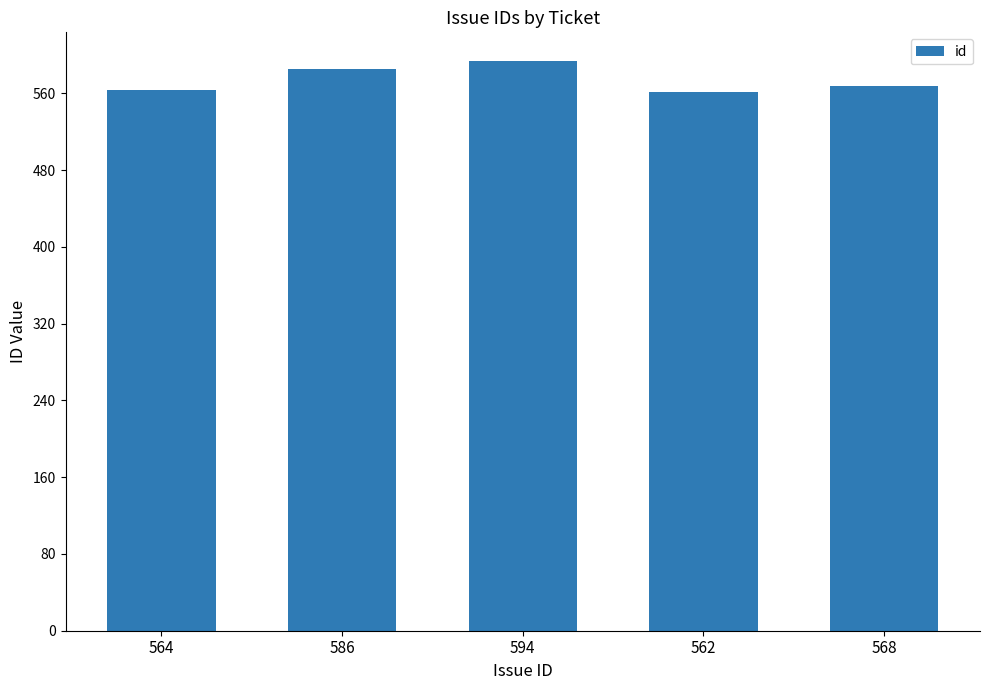

What is the average value?

575